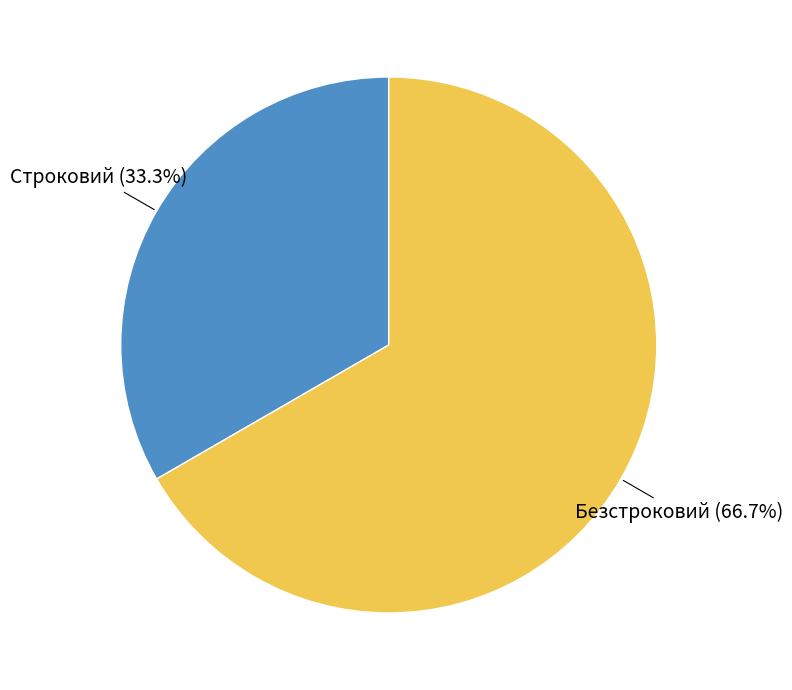

Is there a majority slice in this chart?

Yes